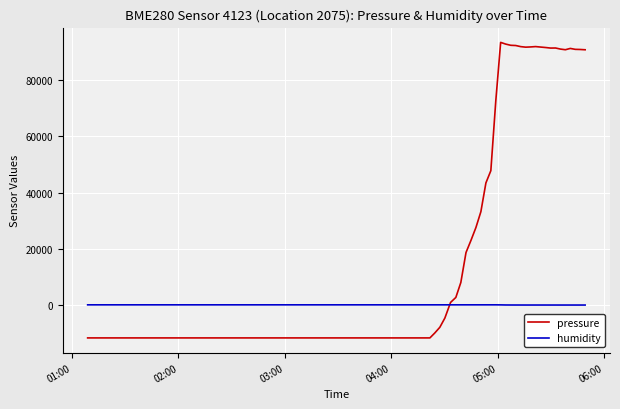

Which series has the largest range (max minus min)?

pressure